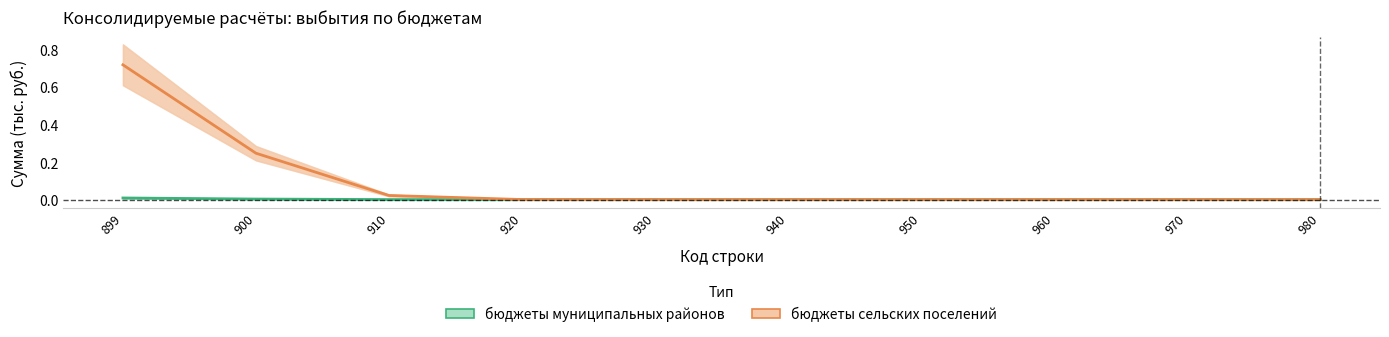

True or false: бюджеты сельских поселений and бюджеты муниципальных районов intersect in this chart.

False